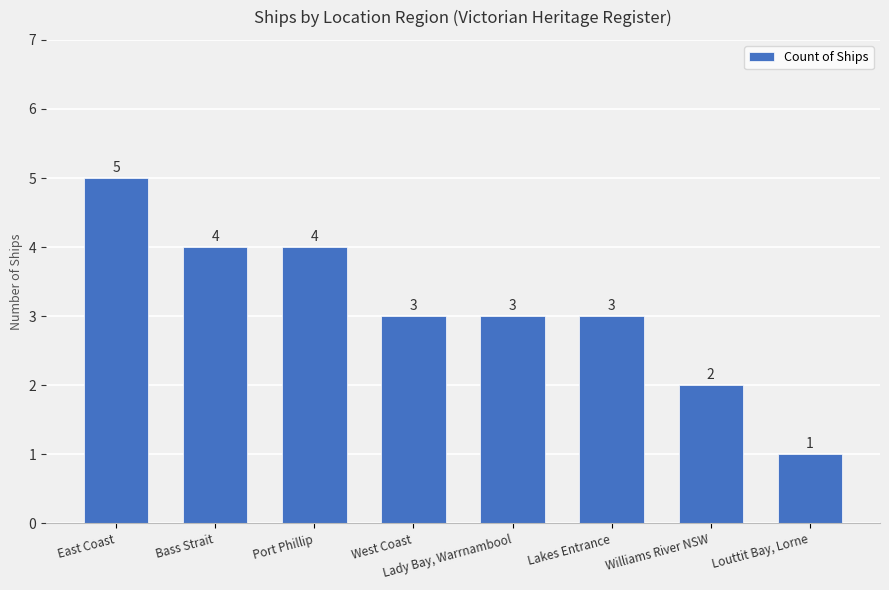

Does the chart contain stacked bars?

No